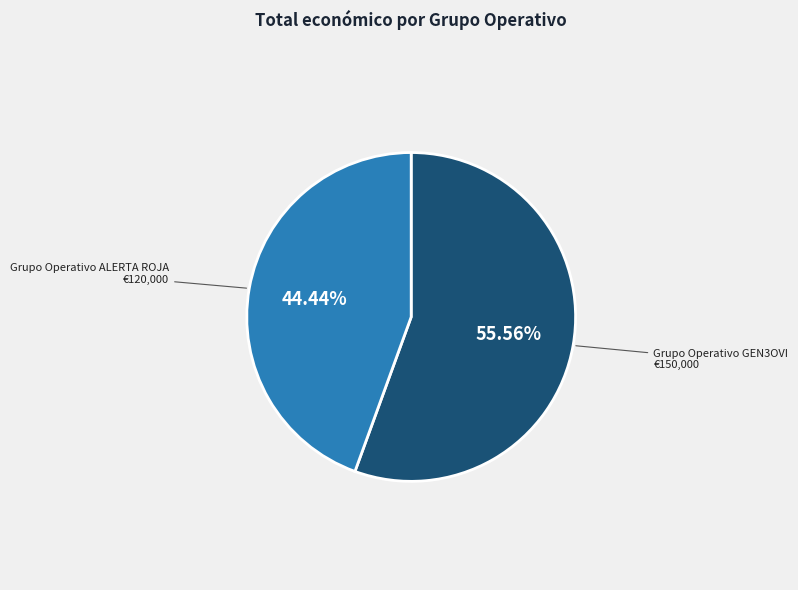

The Grupo Operativo GEN3OVI slice represents 44% of the pie. True or false?

False